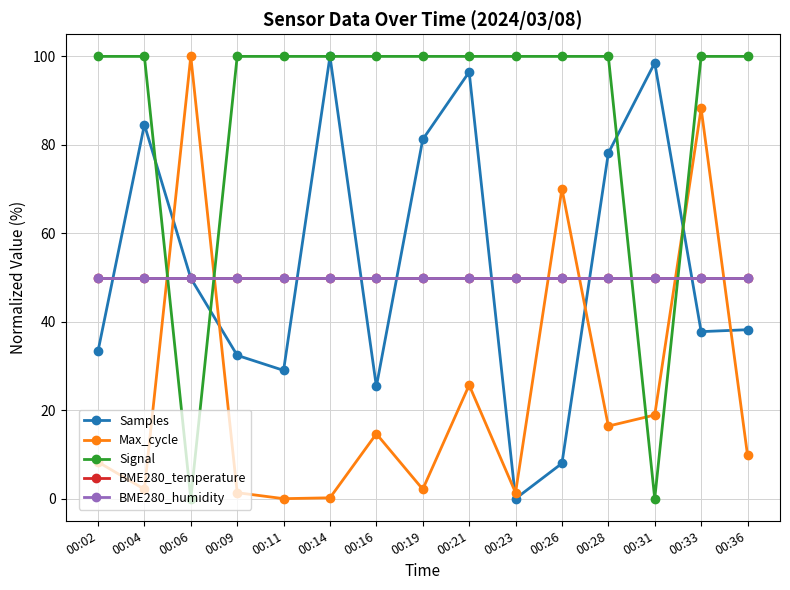

Does the chart have visible grid lines?

Yes